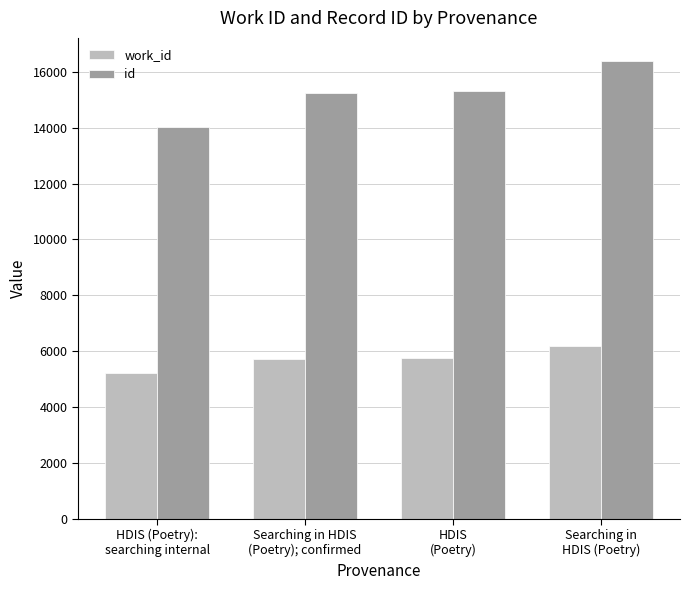

What is the value of the id bar at the 2nd from the left?

15262